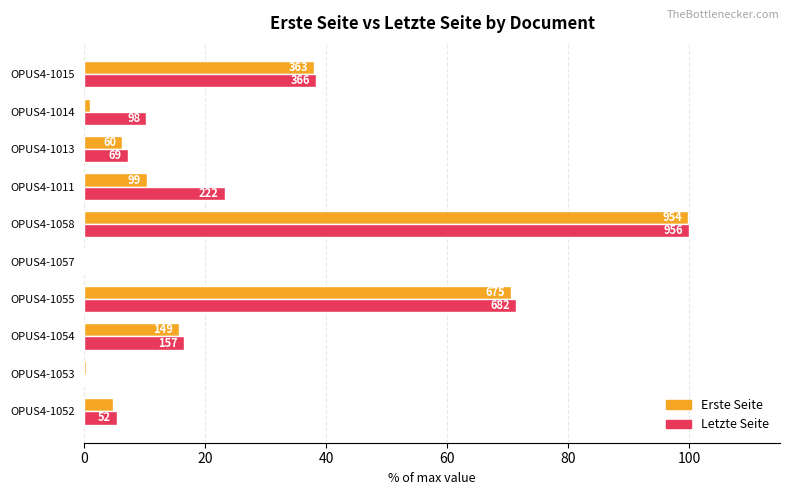

What are all the series names shown in the legend?

Erste Seite, Letzte Seite